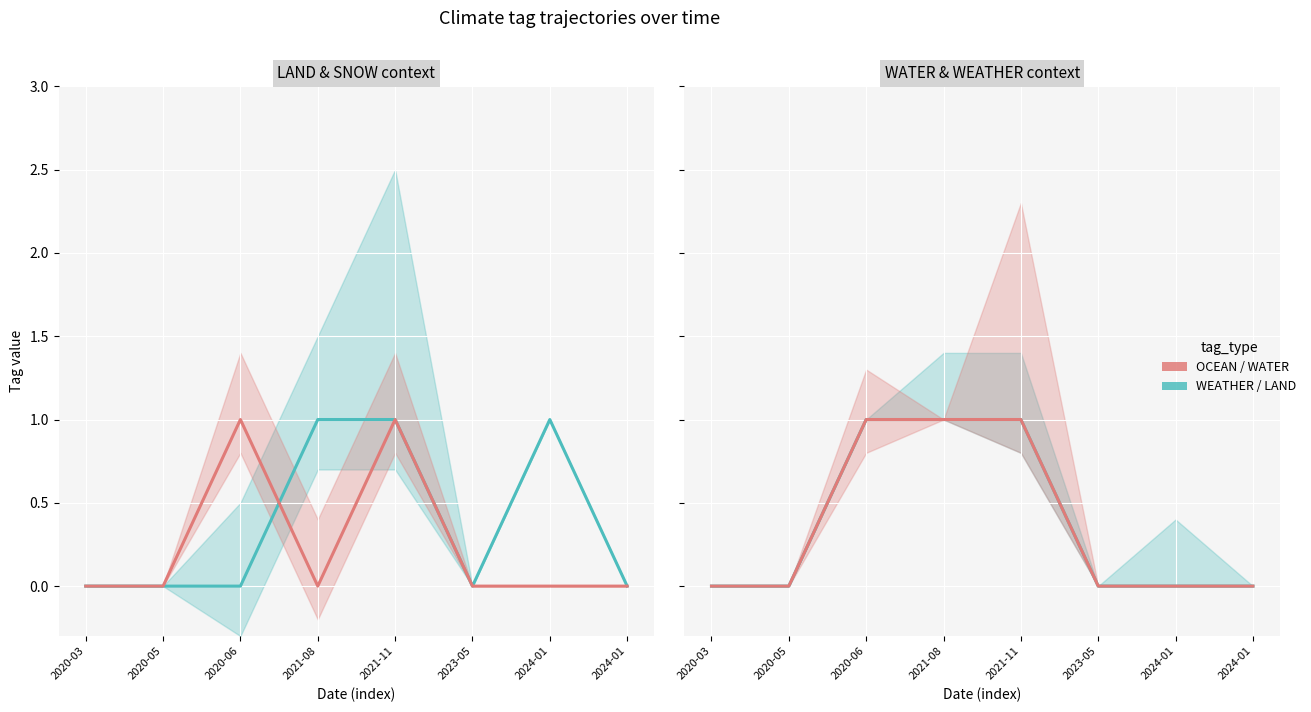

Reading left to right, transcribe all the data shown in this chart.

WEATHER: 0	0	0	1	1	0	1	0
OCEAN: 0	0	1	0	1	0	0	0
LAND: 0	0	1	1	1	0	0	0
WATER: 0	0	1	1	1	0	0	0